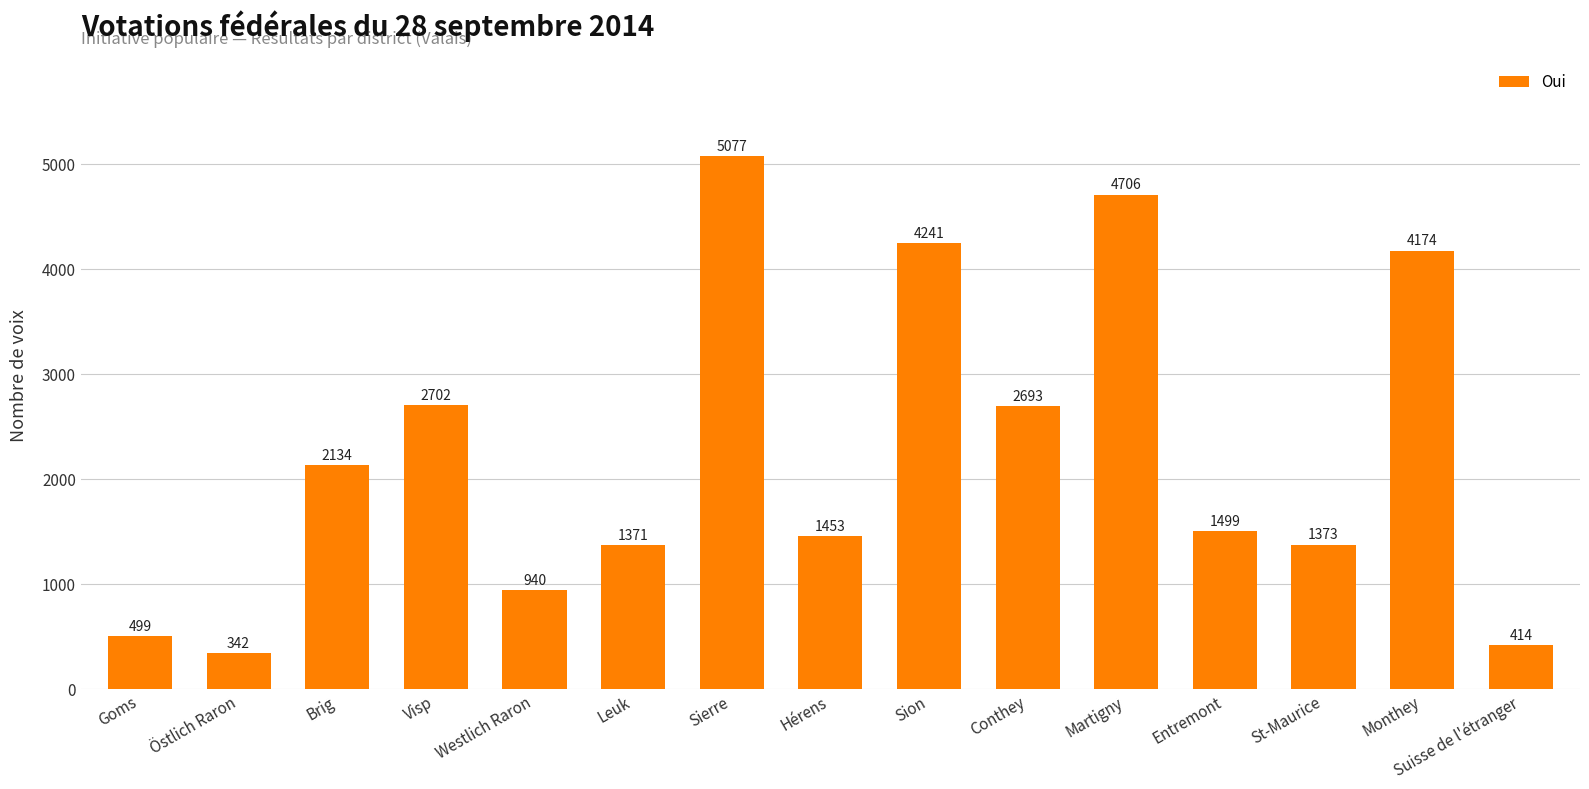

What is the value of the 11th bar from the left?

4706